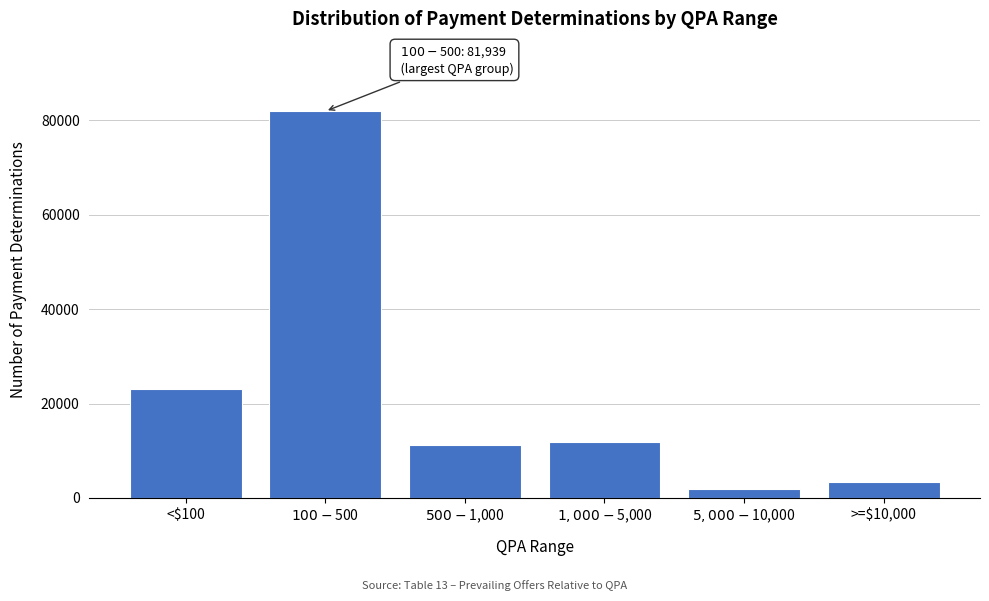

Reading left to right, list all the values displayed in this chart.

23160	81939	11196	11928	1931	3353